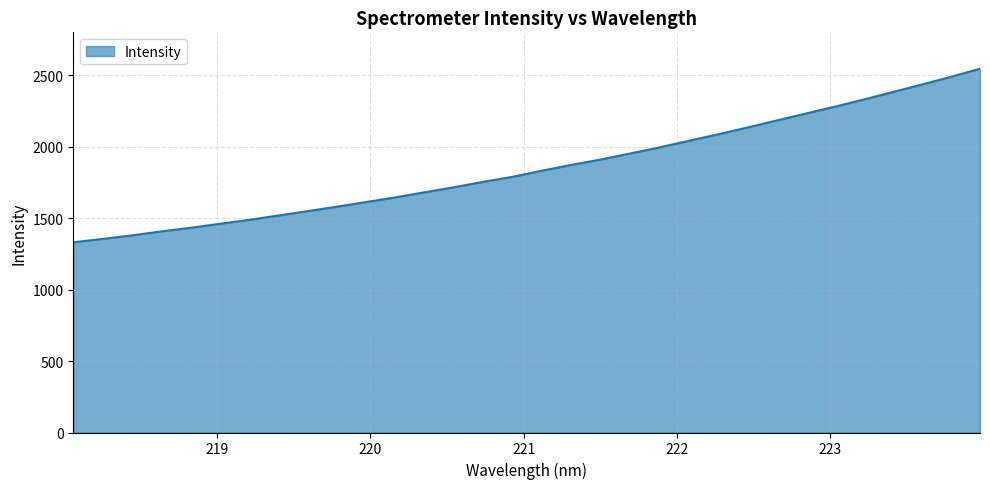

What is the difference between the maximum and minimum values?

1213.9